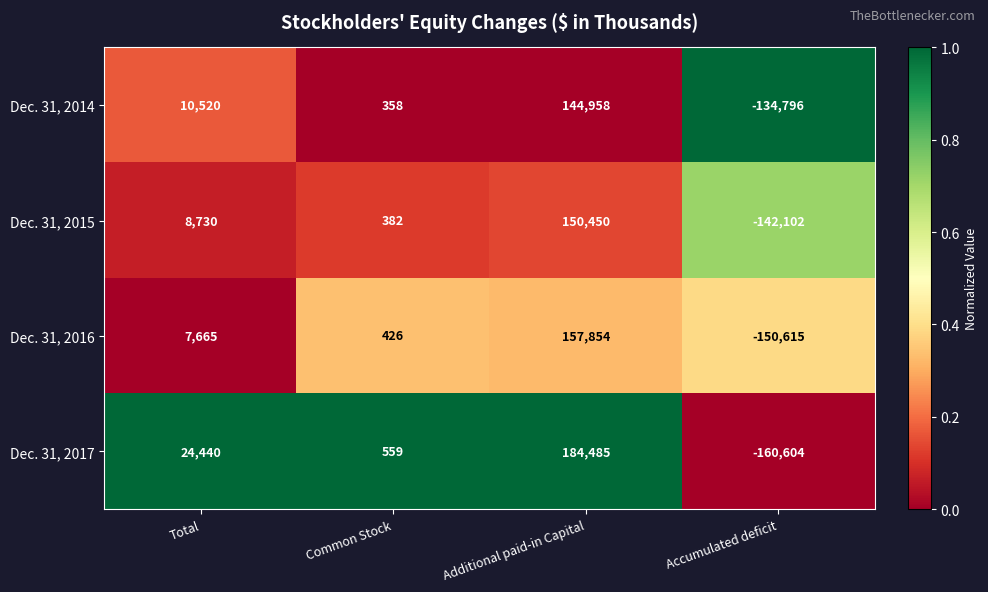

Reading left to right, list all the values displayed in this chart.

Dec. 31, 2014: 10520	358	144958	-134796
Dec. 31, 2015: 8730	382	150450	-142102
Dec. 31, 2016: 7665	426	157854	-150615
Dec. 31, 2017: 24440	559	184485	-160604